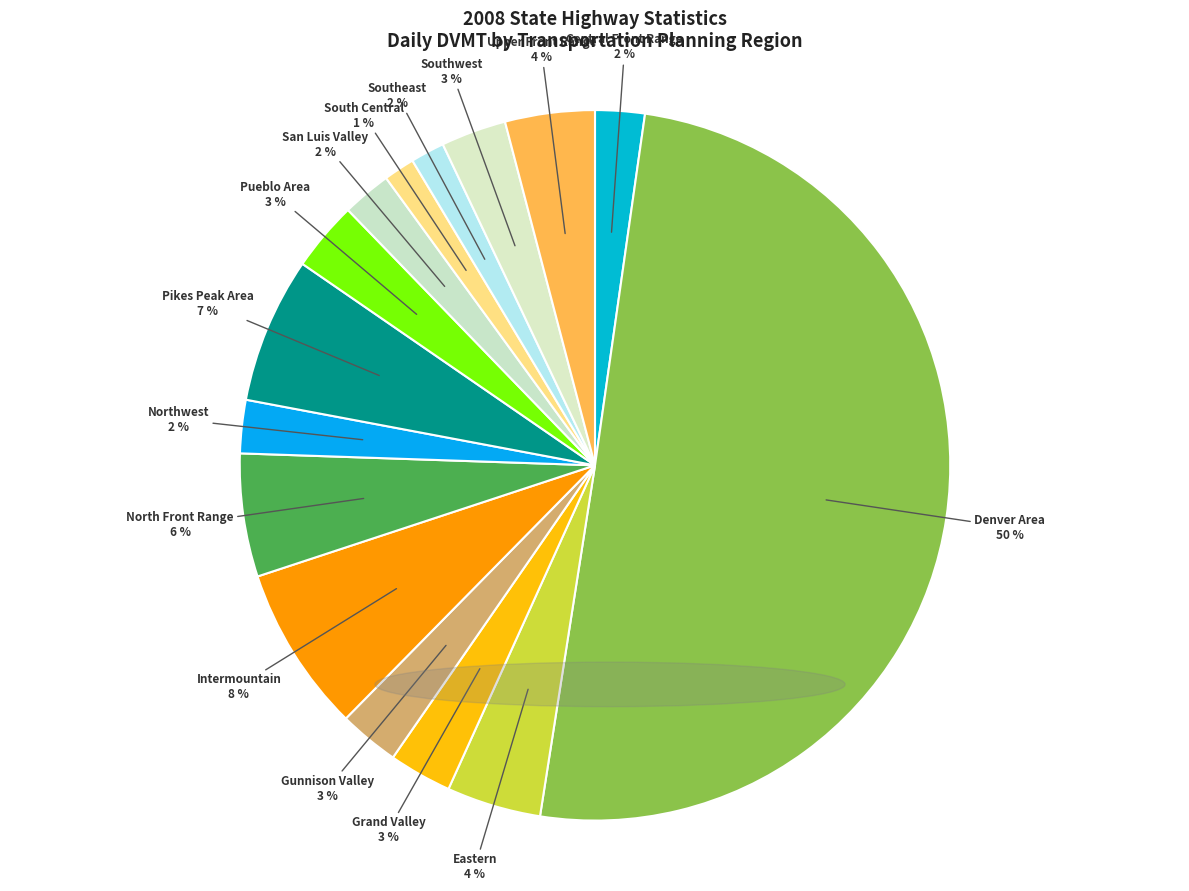

Rank the categories by value from highest to lowest.

Denver Area, Intermountain, Pikes Peak Area, North Front Range, Eastern, Upper Front Range, Pueblo Area, Southwest, Grand Valley, Gunnison Valley, Northwest, Central Front Range, San Luis Valley, Southeast, South Central